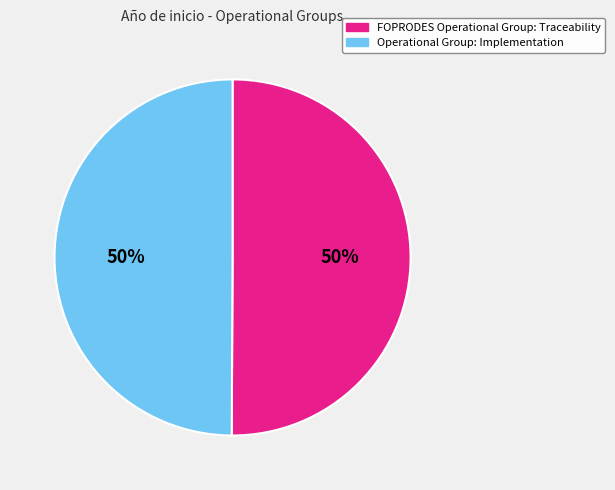

Count the number of slices in the pie.

2